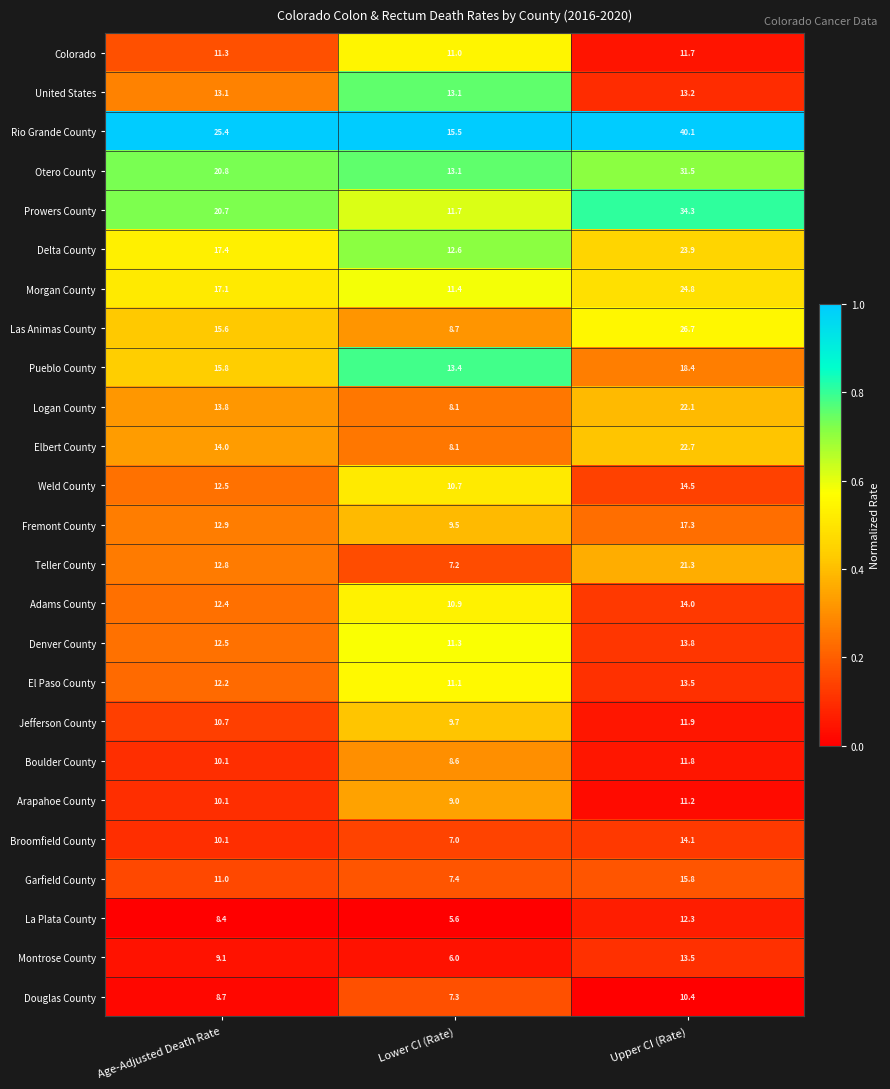

At which category does the chart reach its minimum across all series?

Lower CI (Rate)